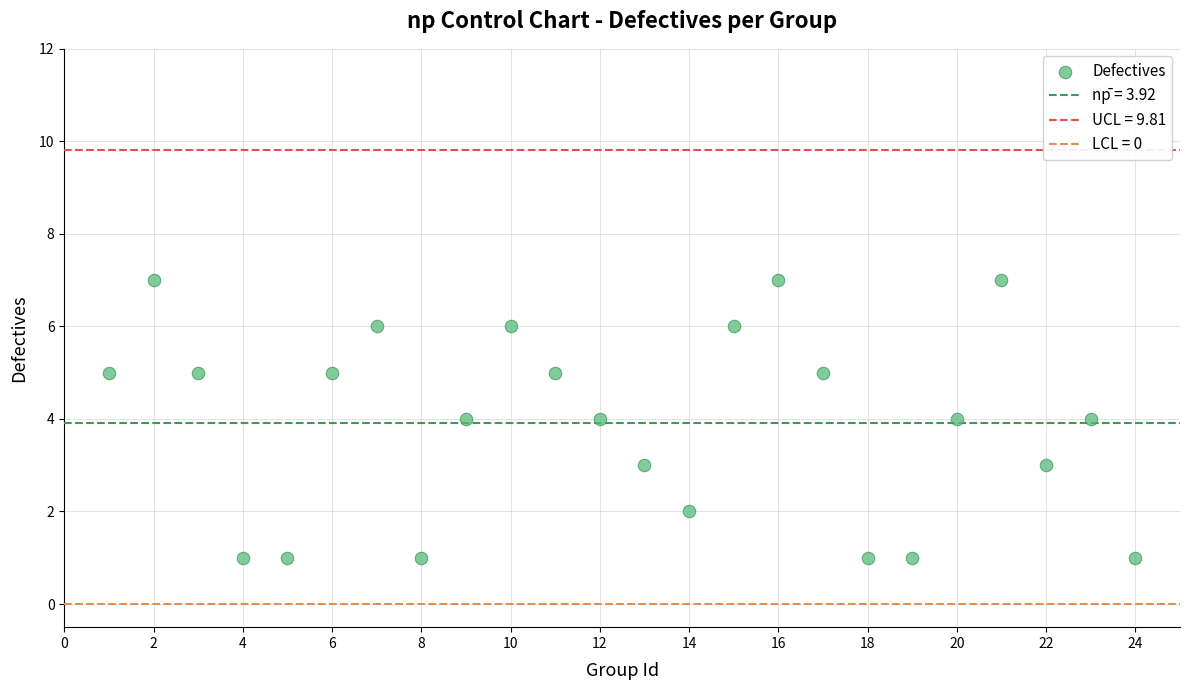

What is the range of X values (max minus min)?

23